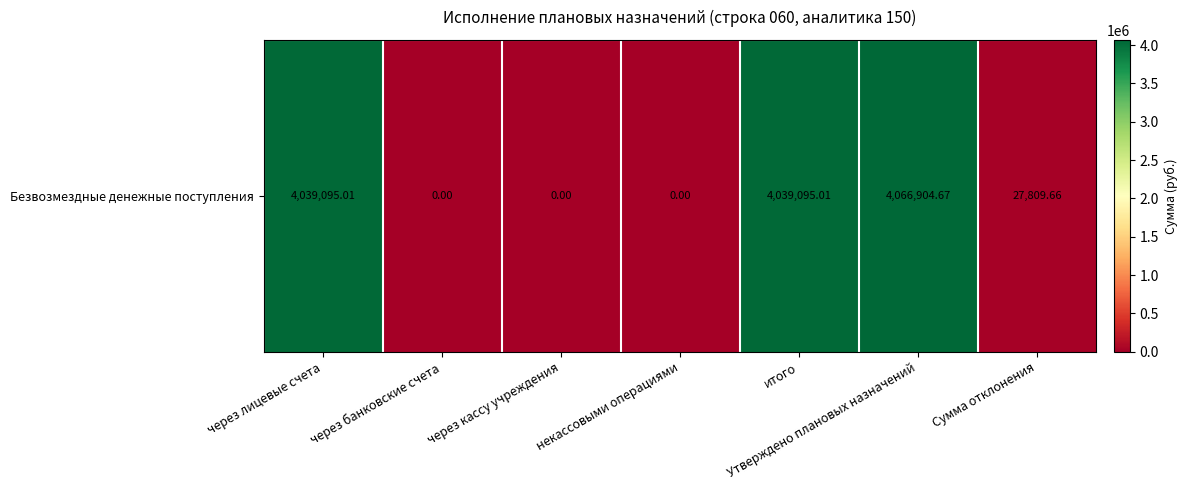

What is the difference between the maximum and minimum values?

4066904.7